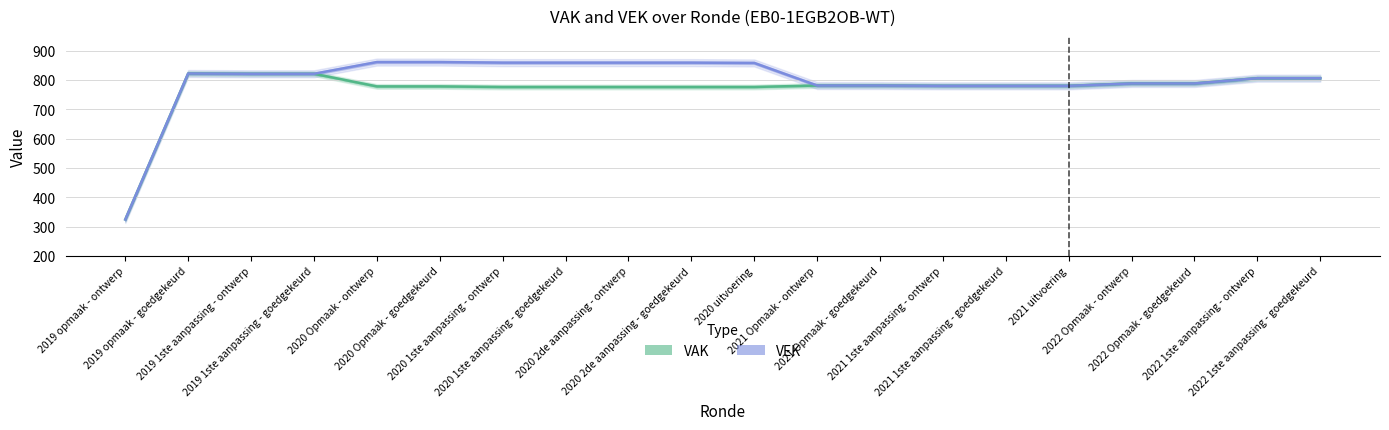

What position from the left is 2021 Opmaak - goedgekeurd?

13